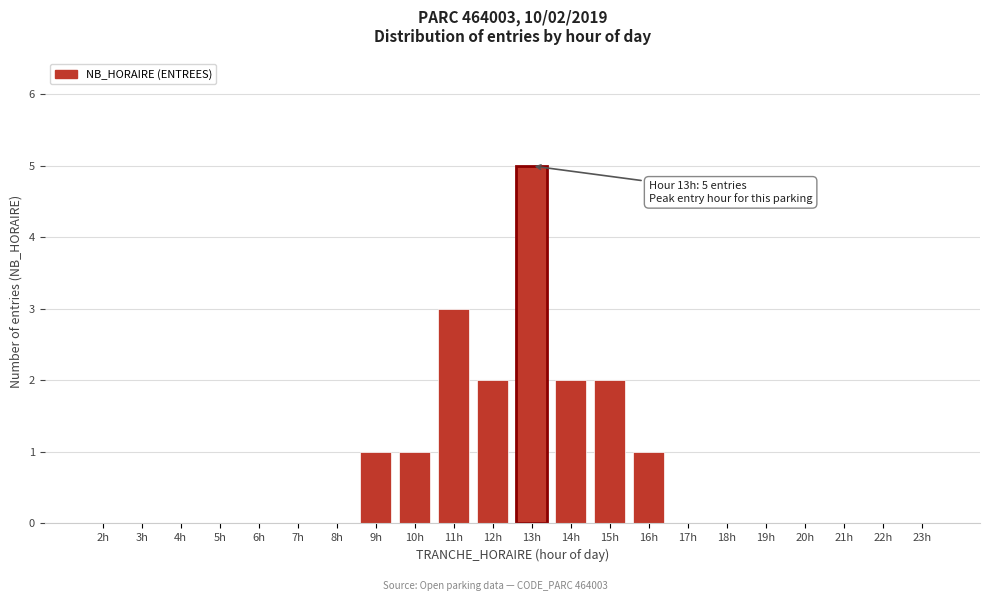

Reading left to right, extract all data points from this chart.

2h=0	3h=0	4h=0	5h=0	6h=0	7h=0	8h=0	9h=1	10h=1	11h=3	12h=2	13h=5	14h=2	15h=2	16h=1	17h=0	18h=0	19h=0	20h=0	21h=0	22h=0	23h=0